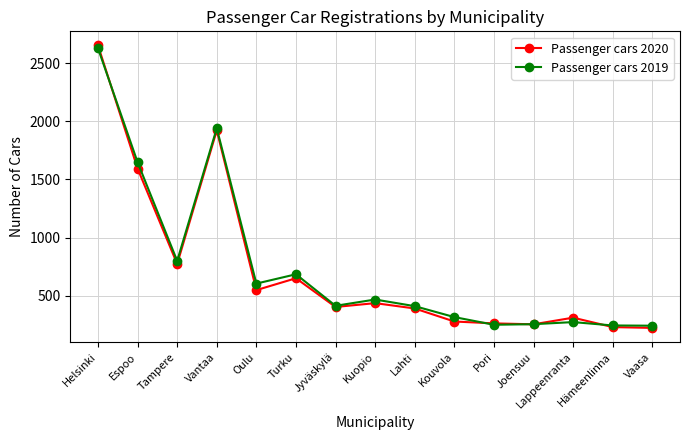

Where does the Passenger cars 2020 series first go above 403?

Helsinki